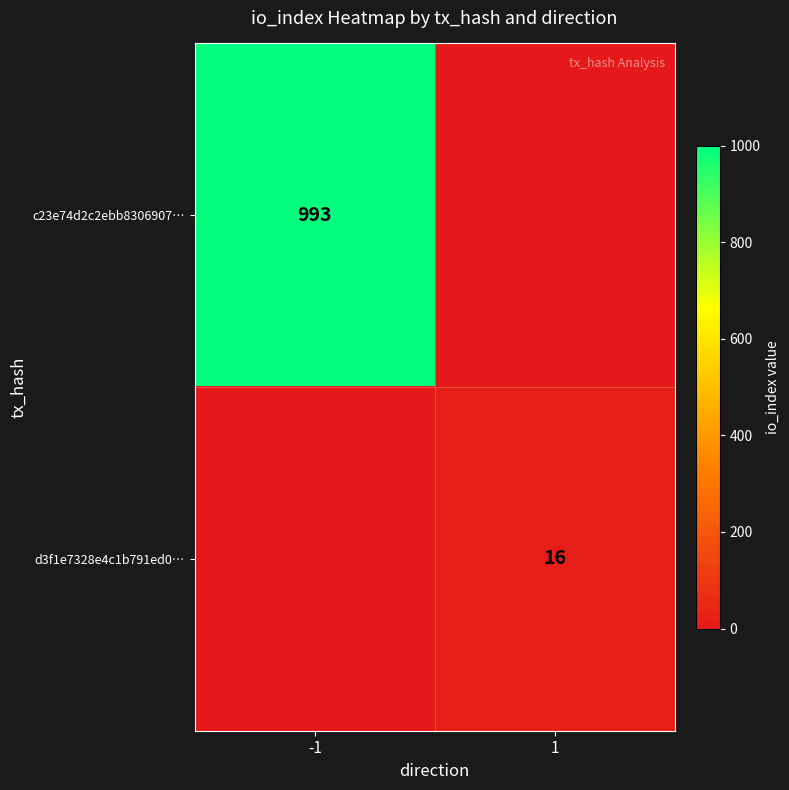

True or false: c23e74d2c2ebb8306907… has a value of 993 at -1.

True